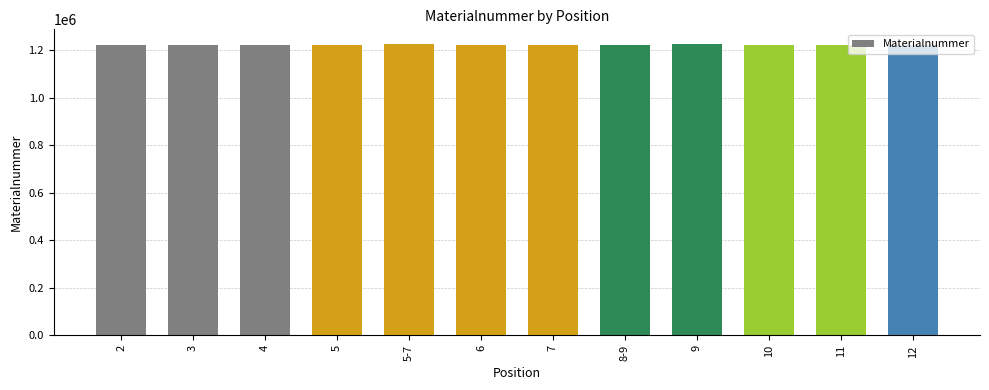

What is the greatest value displayed?

1225412